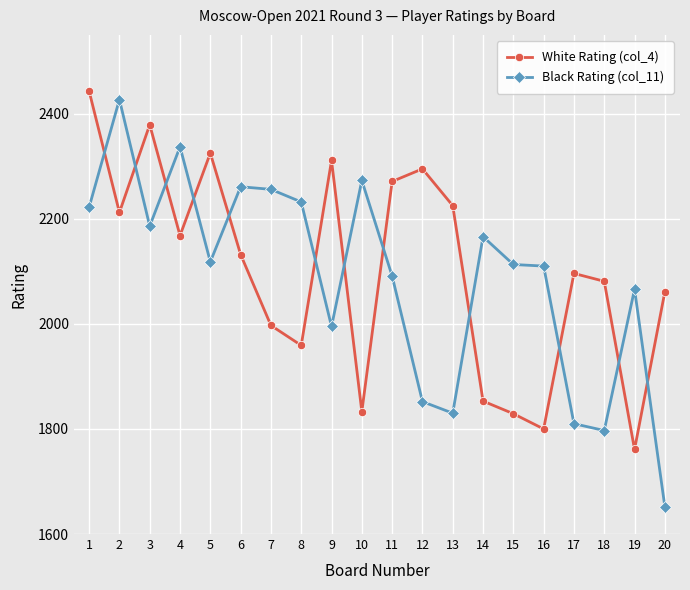

The value of White Rating (col_4) at 19 is 2425. True or false?

False